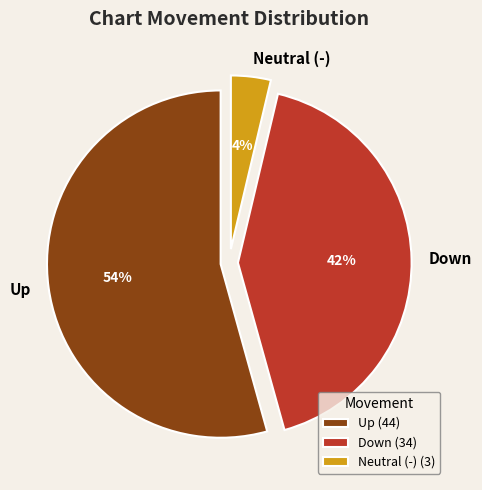

What is the ratio of the value at Up to the value at Down?

1.3